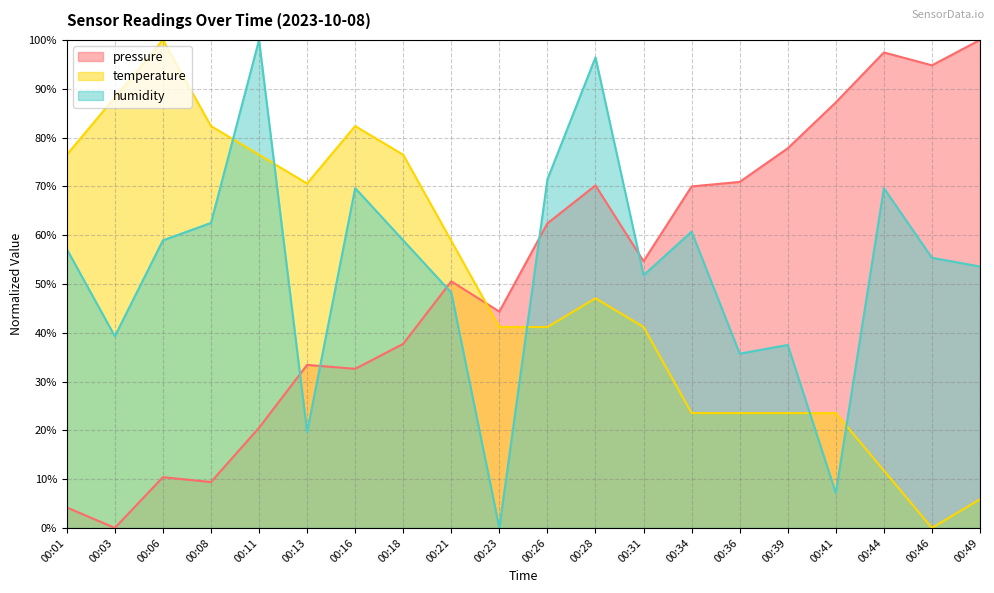

True or false: temperature and humidity intersect in this chart.

True